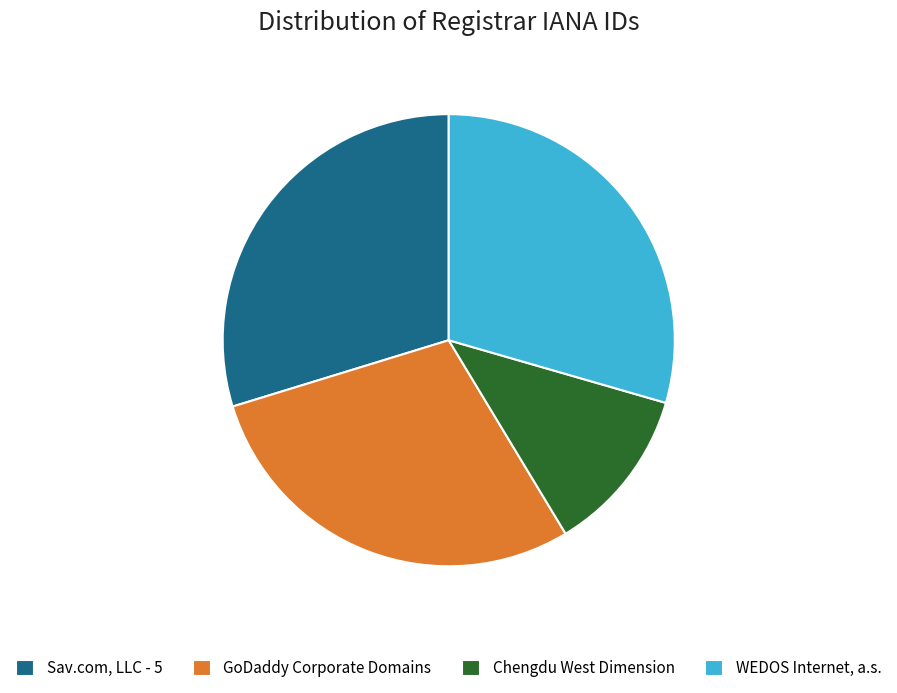

Which category has the smallest portion of the pie?

Chengdu West Dimension